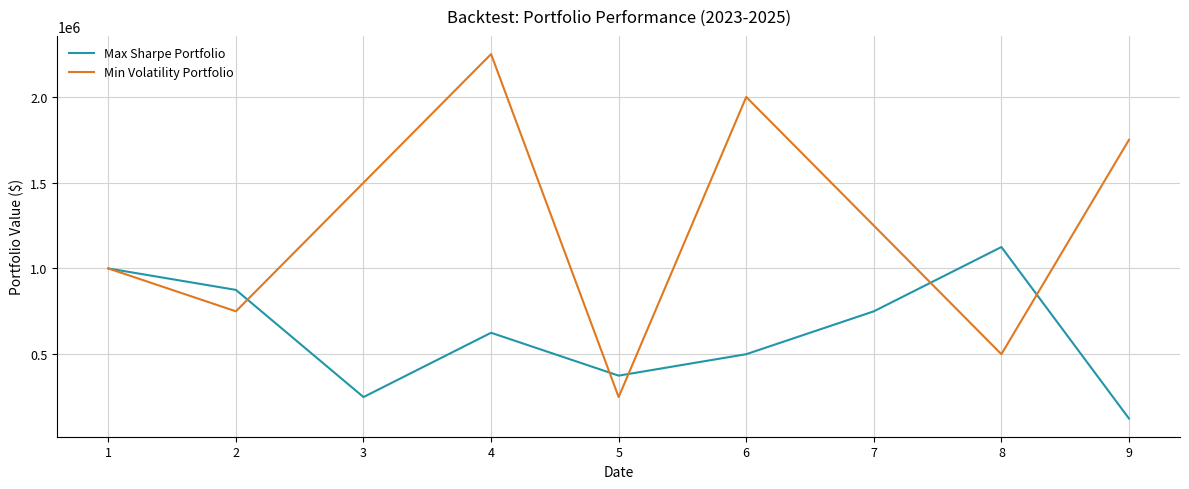

After their last crossing, which series has the higher values: Min Volatility Portfolio or Max Sharpe Portfolio?

Min Volatility Portfolio